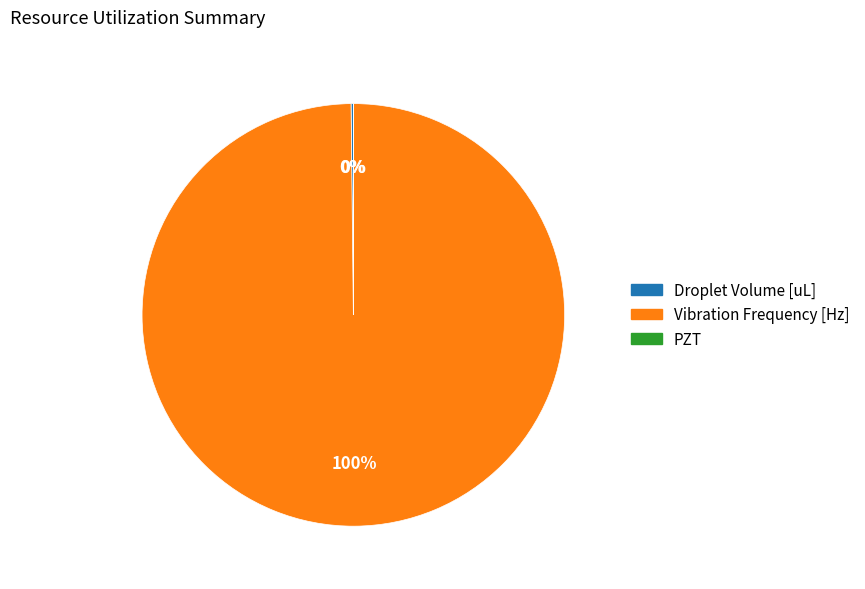

Which slice is the largest?

Vibration Frequency [Hz]